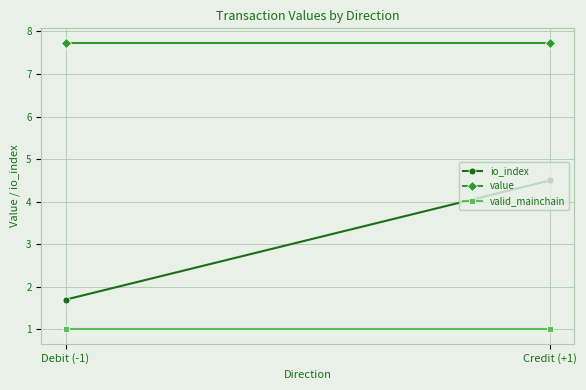

Rank the series at Credit (+1) from highest to lowest value.

value, io_index, valid_mainchain